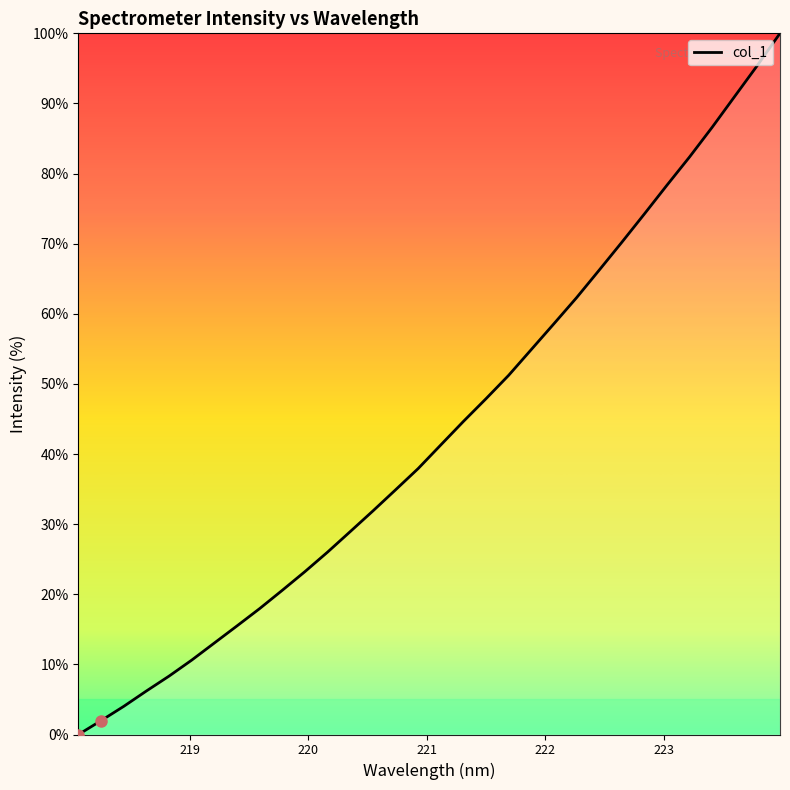

What is the difference between the maximum and minimum values?

100.0